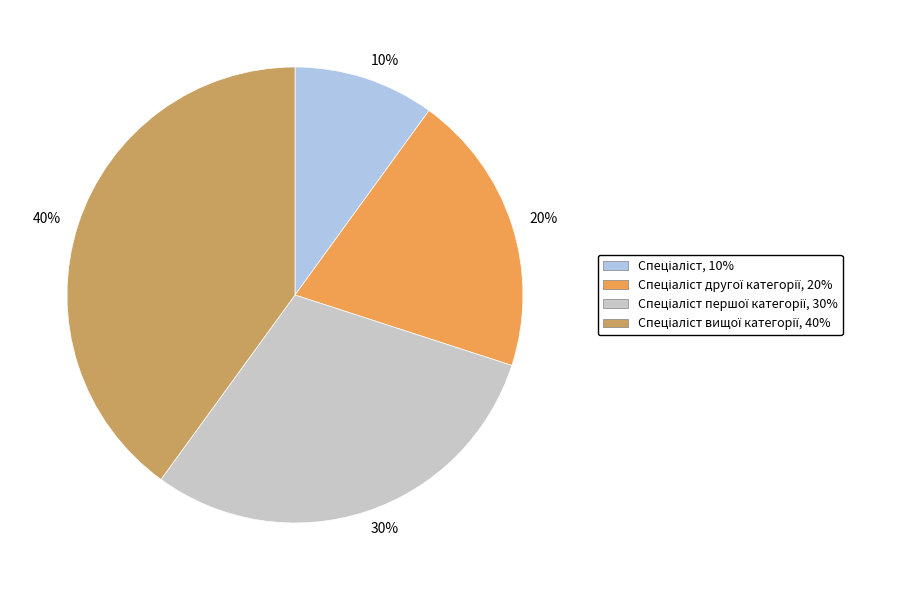

To the nearest percent, what is the combined percentage of 40% and 30%?

70%